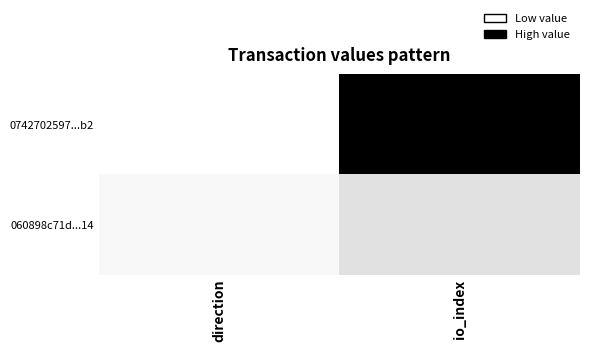

Which series has the widest spread of values?

0742702597...b2